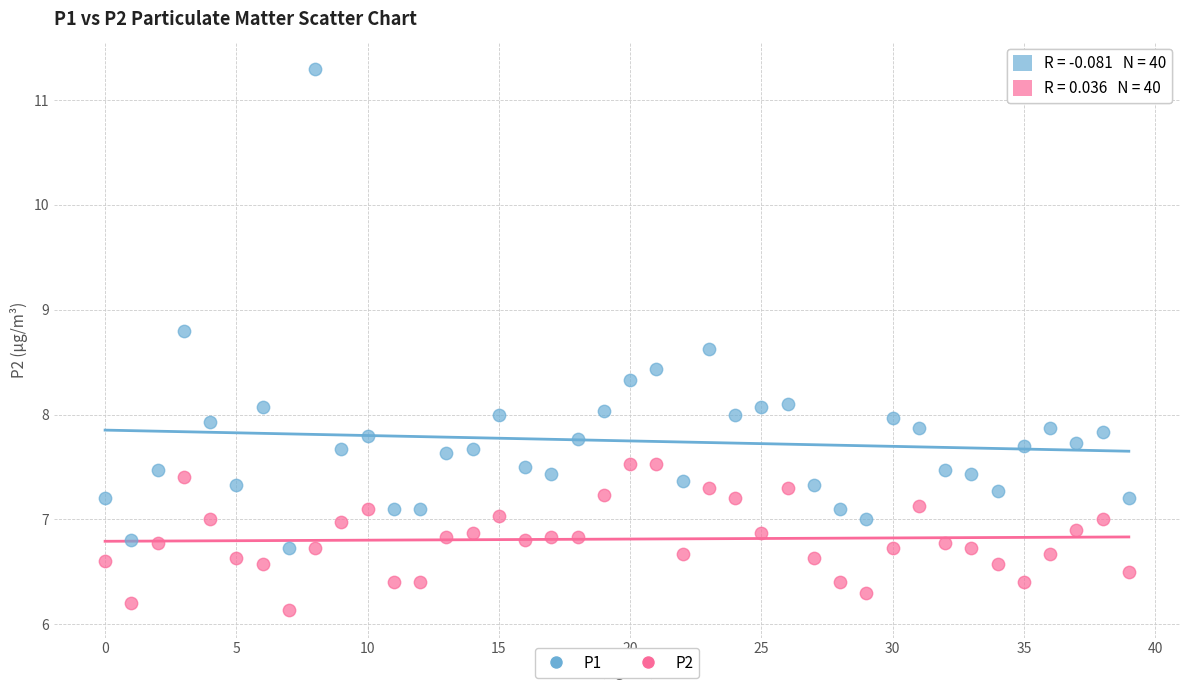

Which series reaches the maximum Y coordinate?

P1